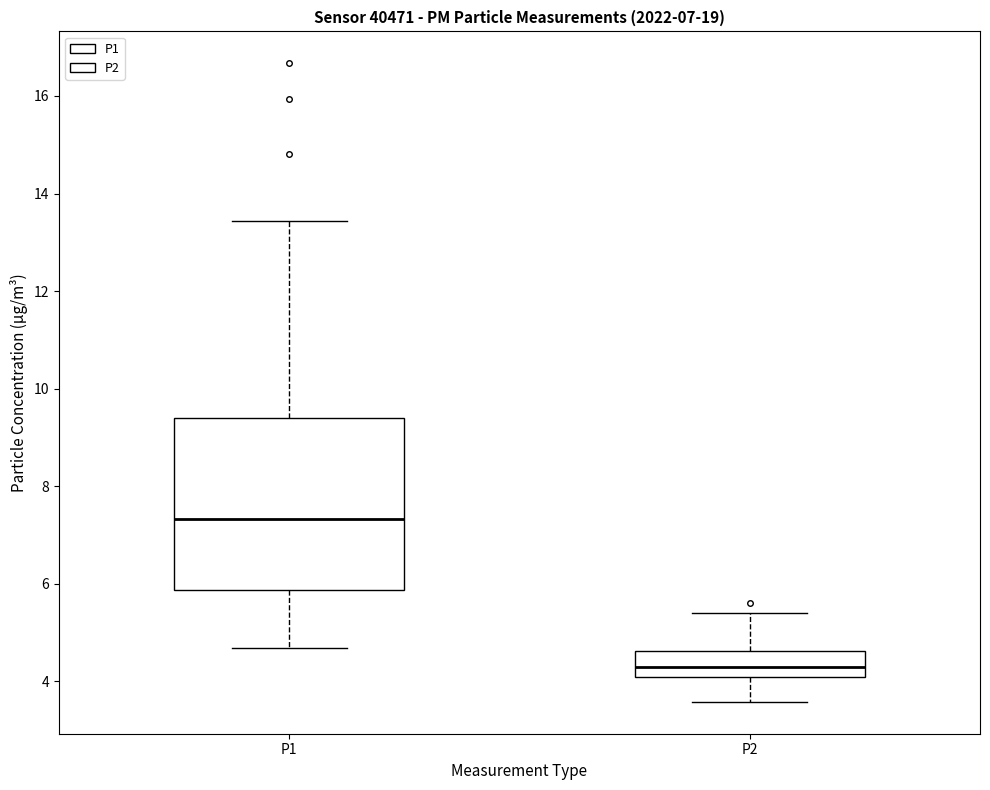

Which box has the lowest median line?

P2